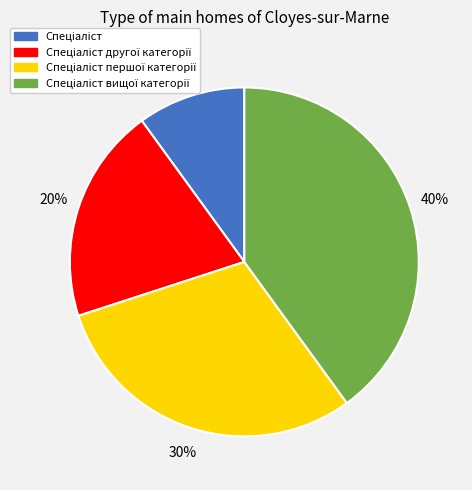

To the nearest percent, what is the difference between the largest and smallest slice percentages?

30%